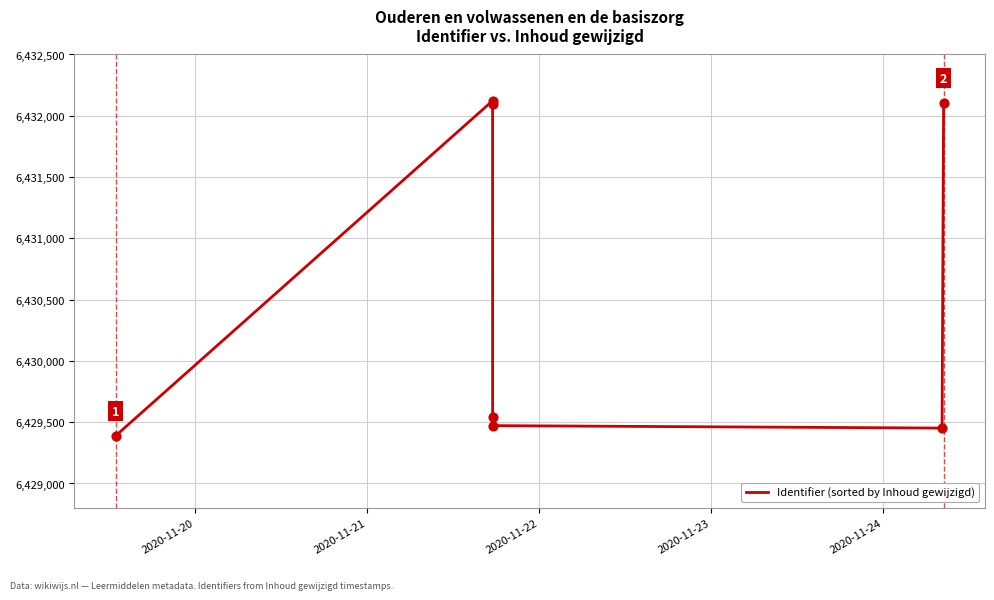

What is the smallest value displayed?

6429390